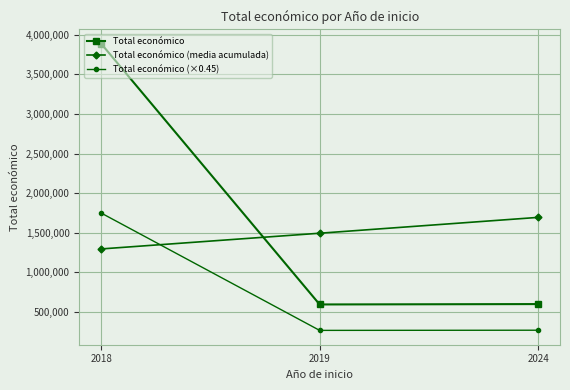

The Total económico series shows 599927.0 at 2024. True or false?

True